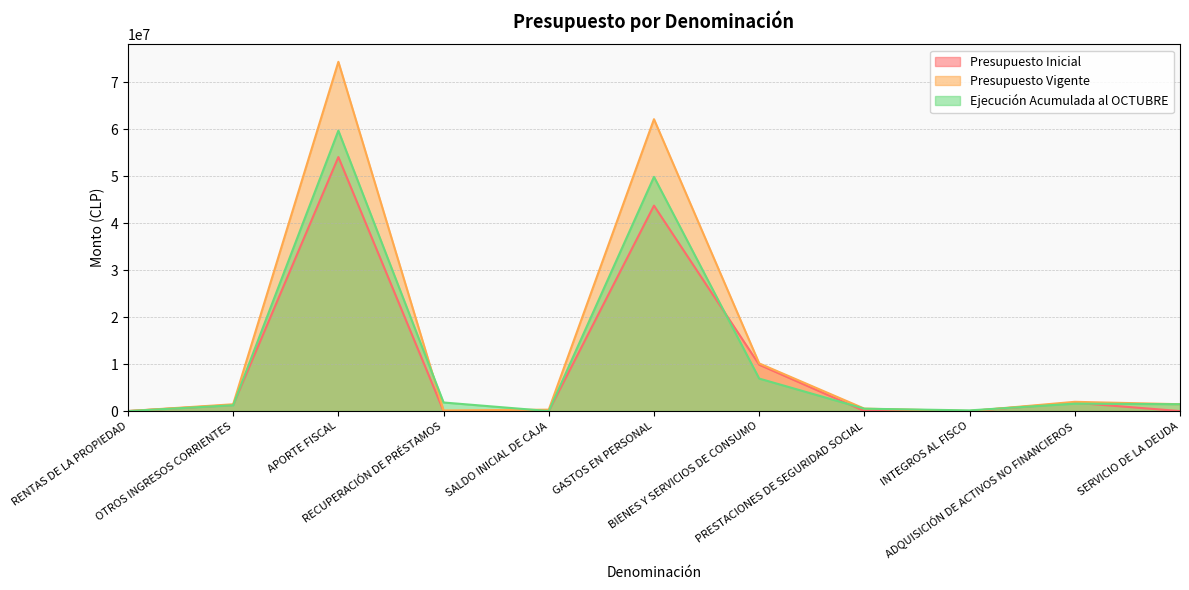

At which label does Presupuesto Inicial reach its peak?

APORTE FISCAL